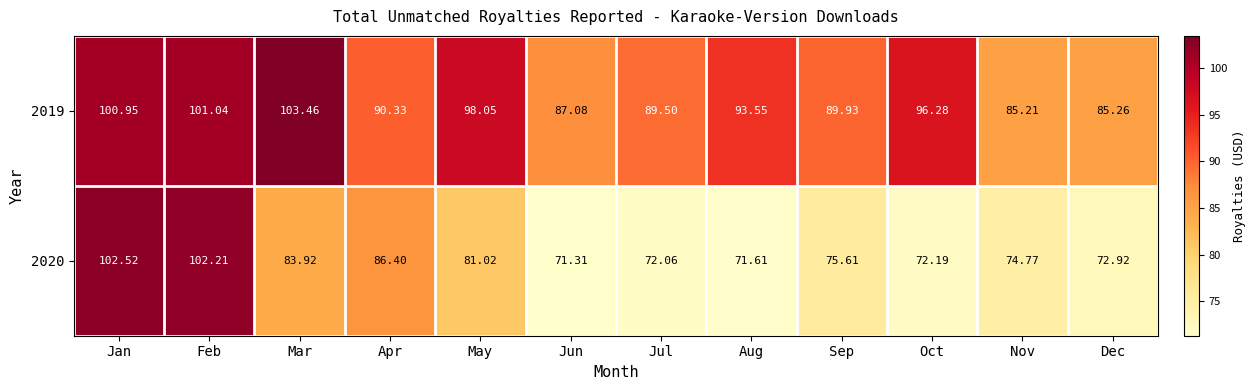

At which label is 2019 closest to 94?

Aug